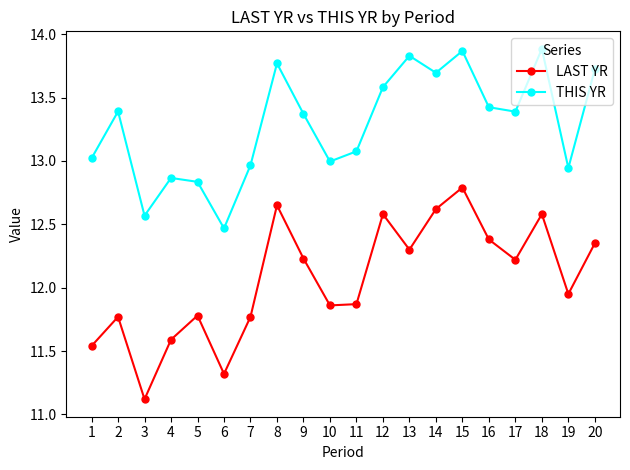

At 18, list the series in order from largest to smallest.

THIS YR, LAST YR